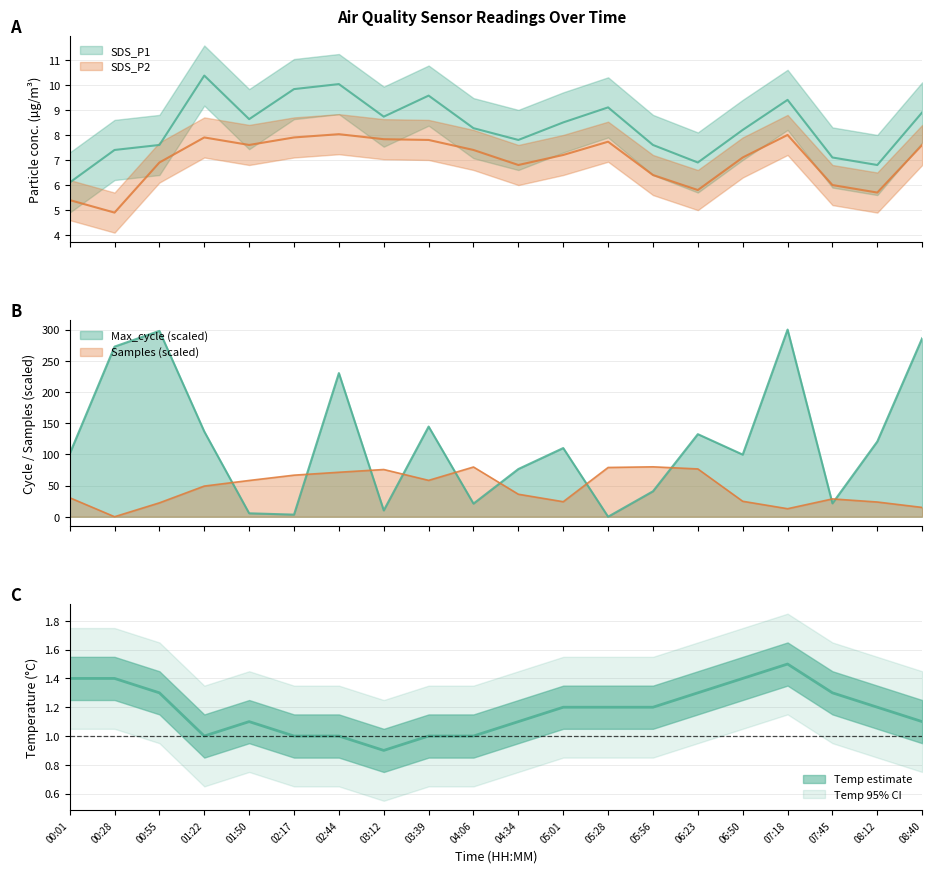

What value does the SDS_P2 series have at 08:40?

7.6